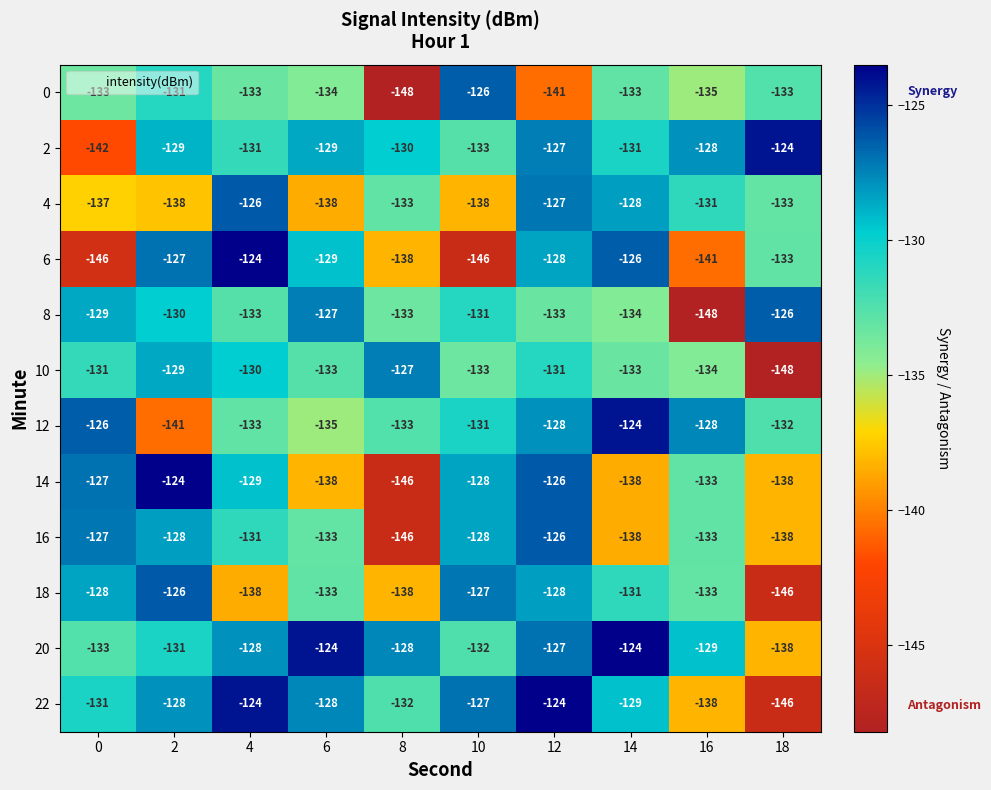

Is it true that 10 equals -78 at 2?

False